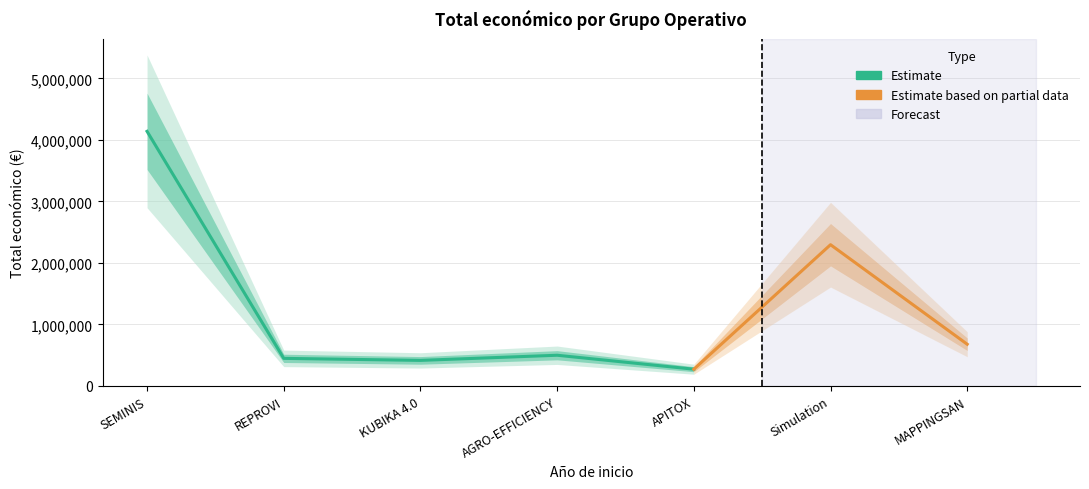

What is the minimum value shown in the chart?

271552